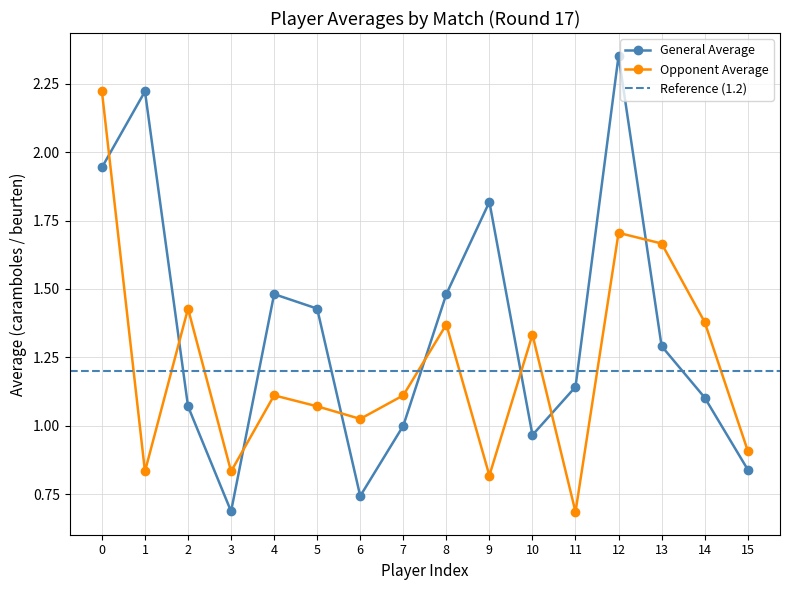

What is the sum of all General Average values?

21.6